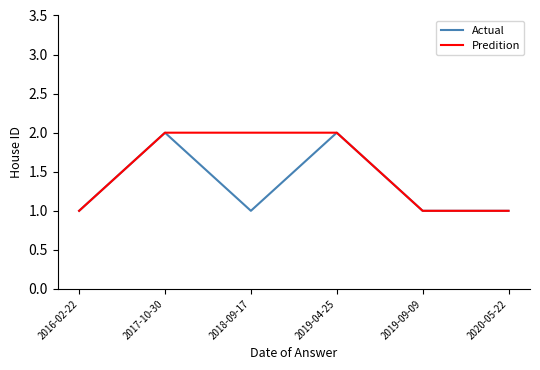

True or false: Actual has a value of 1 at 2018-09-17.

True